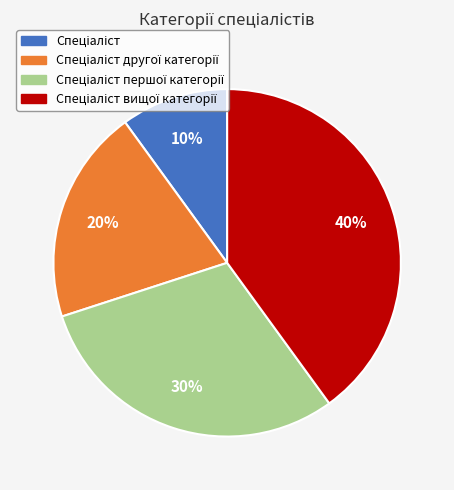

To the nearest percent, what is the average slice percentage?

25%